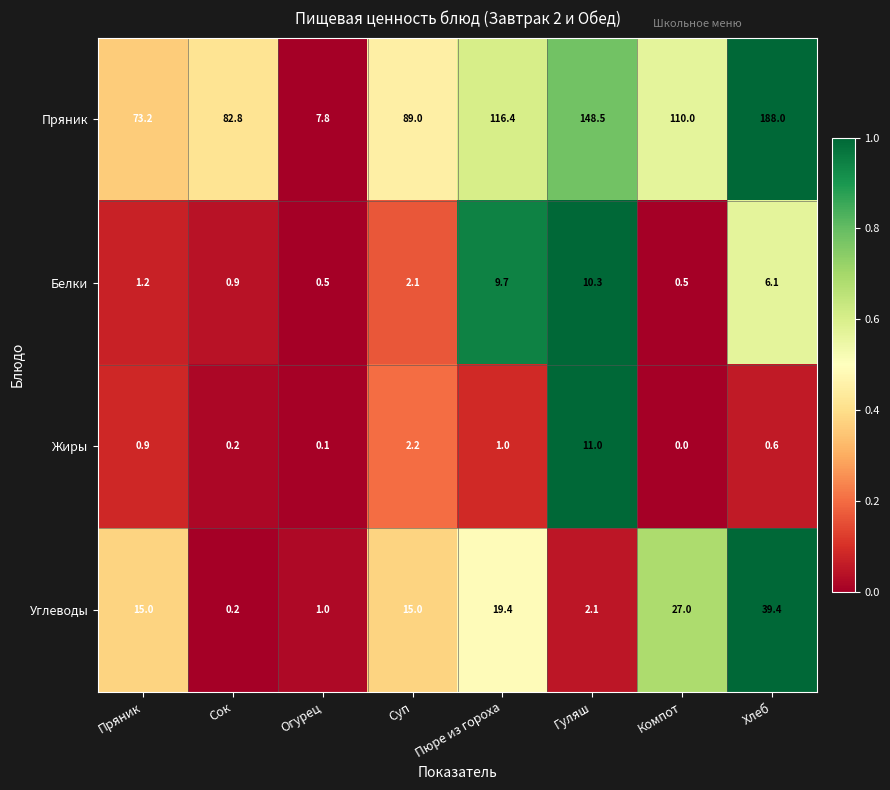

Which series has the largest range (max minus min)?

Пряник